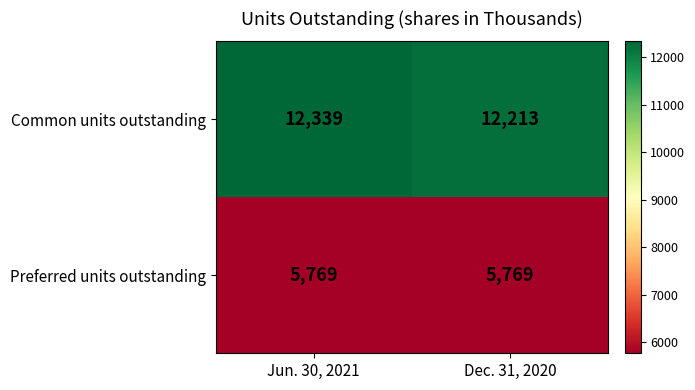

What is the lowest value of the Common units outstanding series?

12213